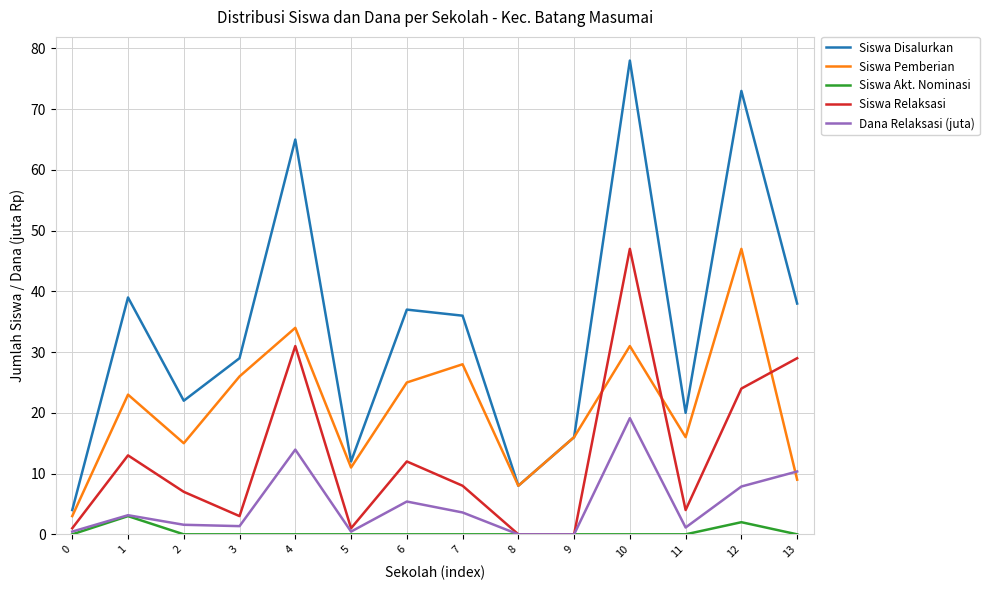

Is the value of Dana Relaksasi (juta) at 6 greater than the value of Siswa Pemberian at 12?

No